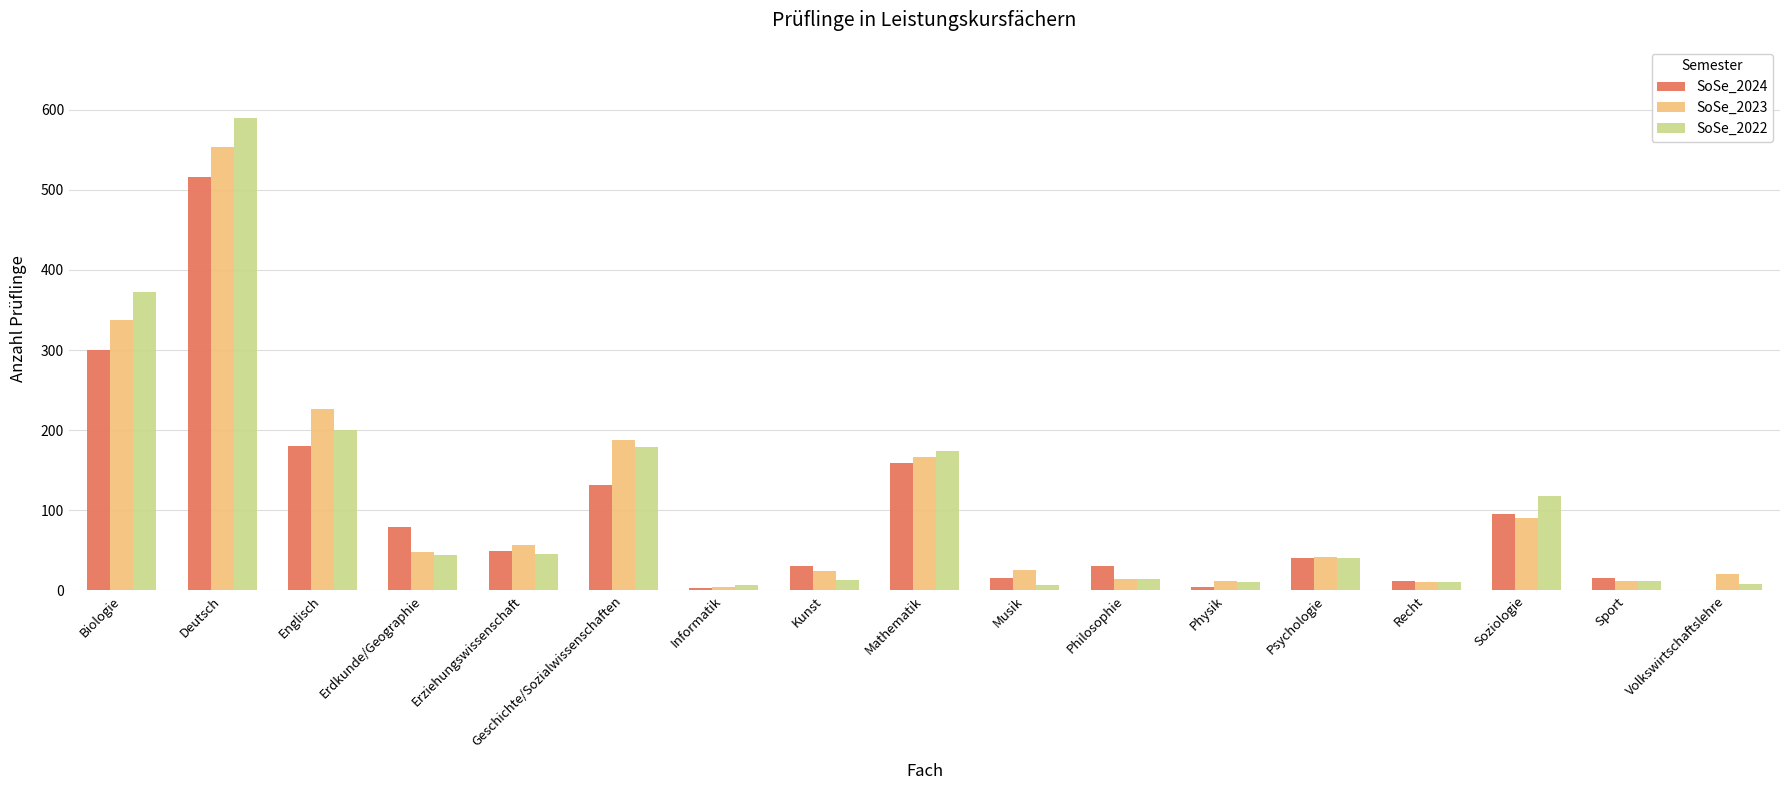

Between Informatik and Philosophie, which series saw the biggest shift?

SoSe_2024